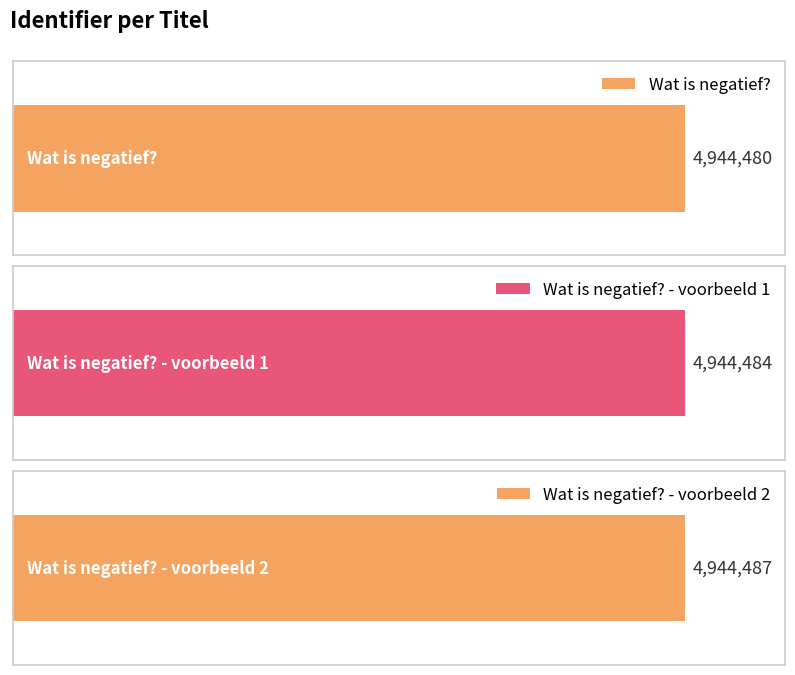

Reading right to left, extract all data points from this chart.

4944487	4944484	4944480